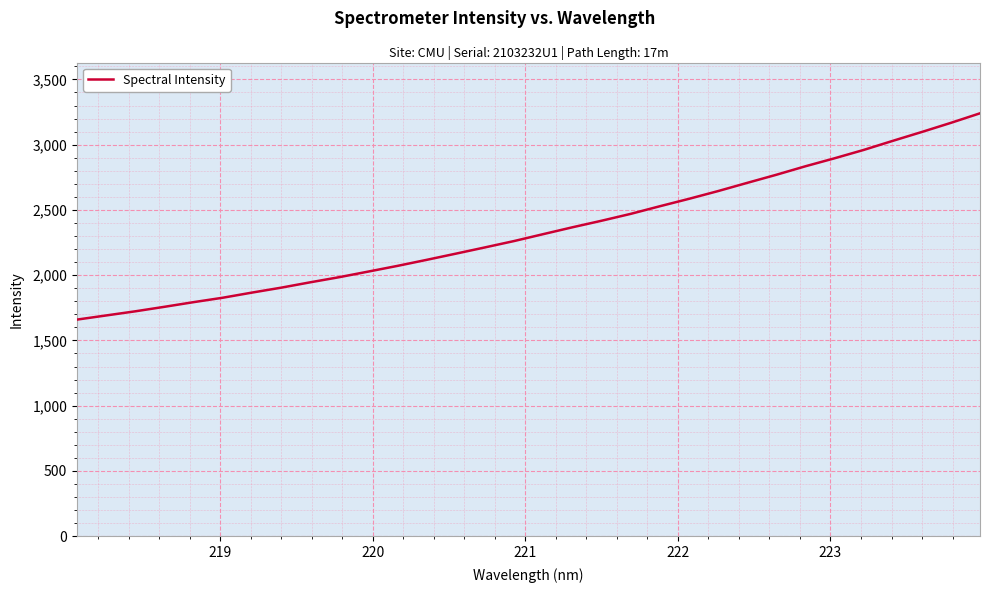

What is the maximum value shown in the chart?

3240.5